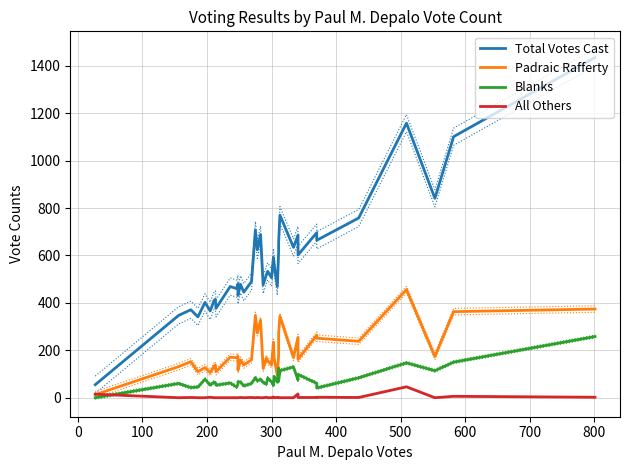

How many data points in Padraic Rafferty are above 167?

19